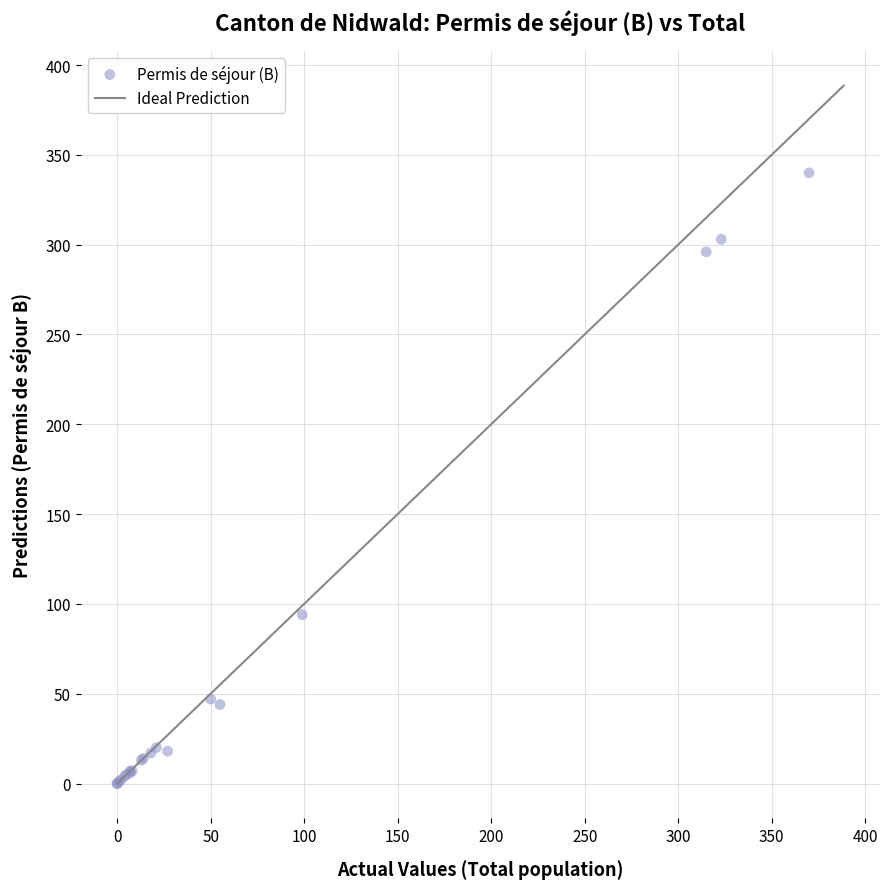

What Y value in the scatter plot is closest to 170?

94